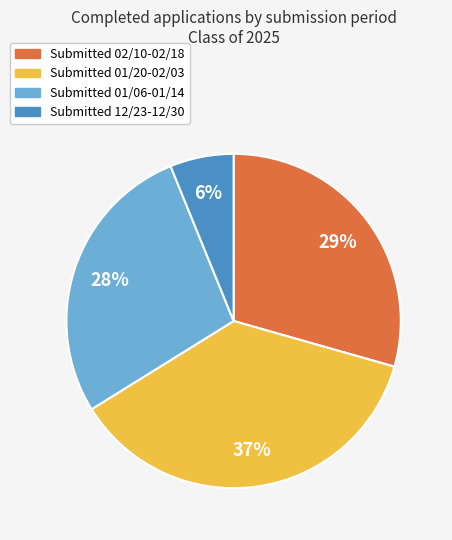

Does any single category account for the majority?

No